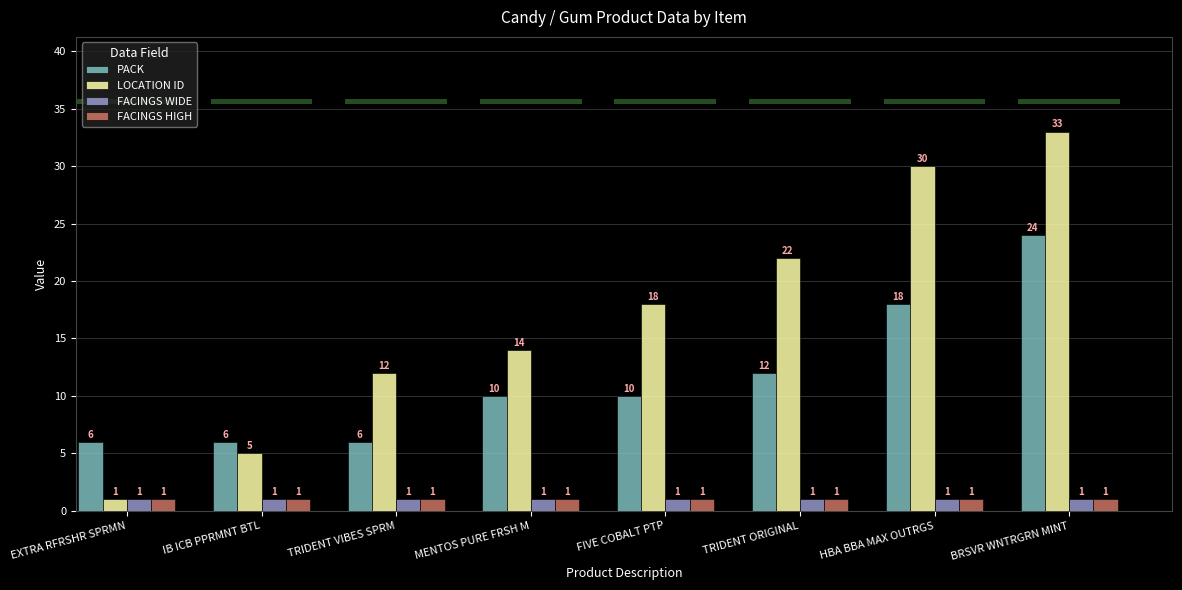

Which has a higher value, HBA BBA MAX OUTRGS or TRIDENT ORIGINAL?

HBA BBA MAX OUTRGS